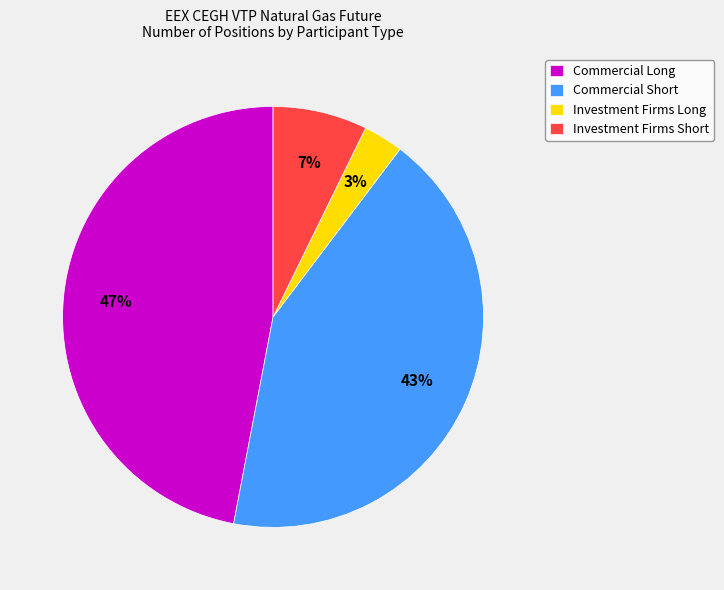

The Investment Firms Short slice represents 7% of the pie. True or false?

True